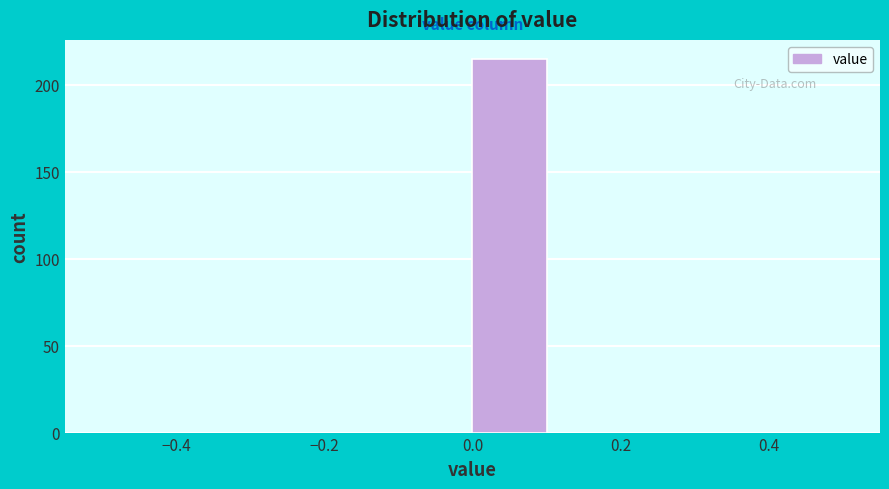

How tall is the bar that spans 0.0 to 0.1 on the x-axis? The values are not printed on the chart, so give them approximately, as read against the axis.

215